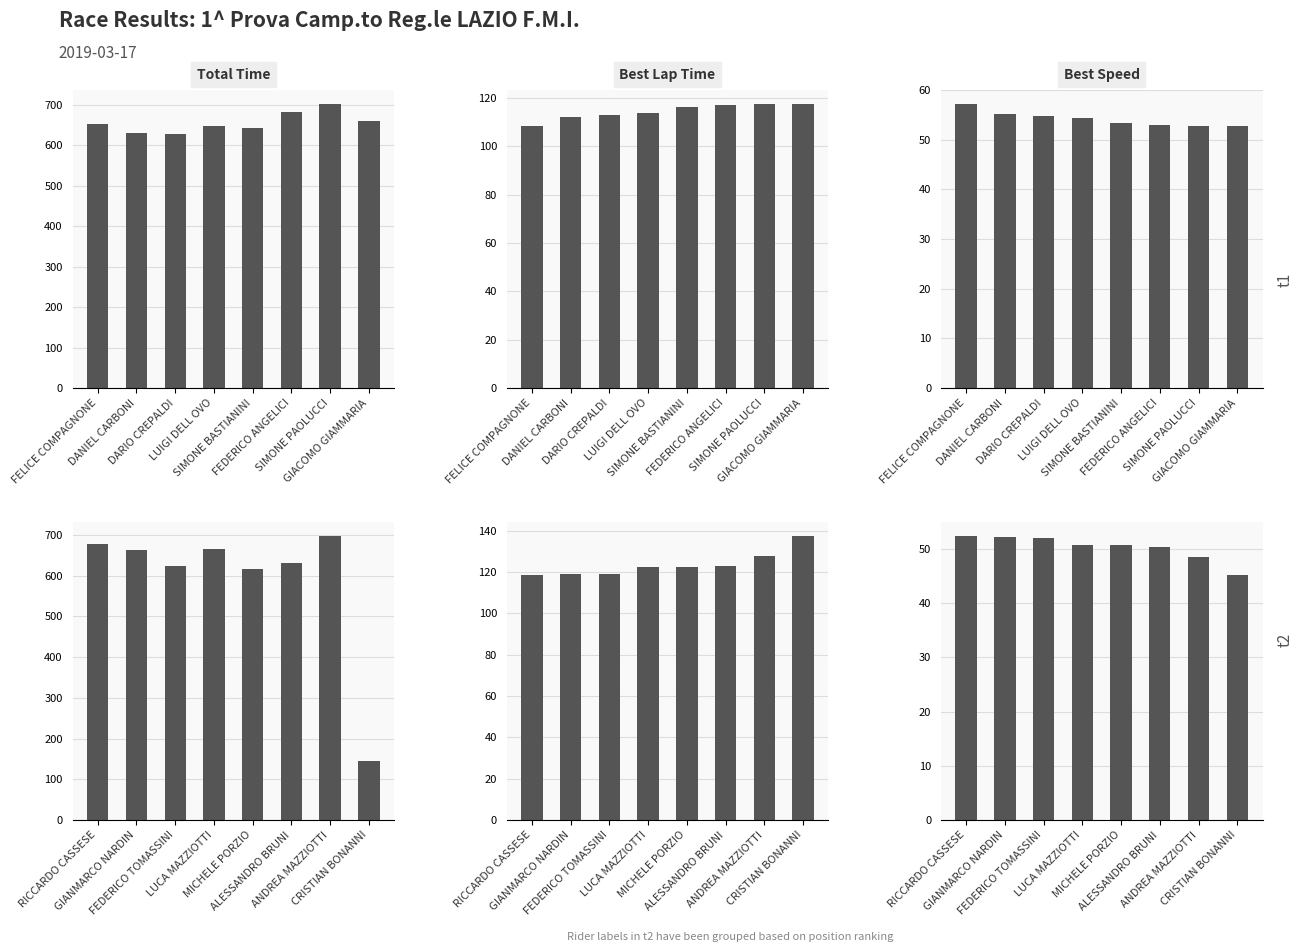

What is the difference between the highest and lowest values at ANDREA MAZZIOTTI?

648.5